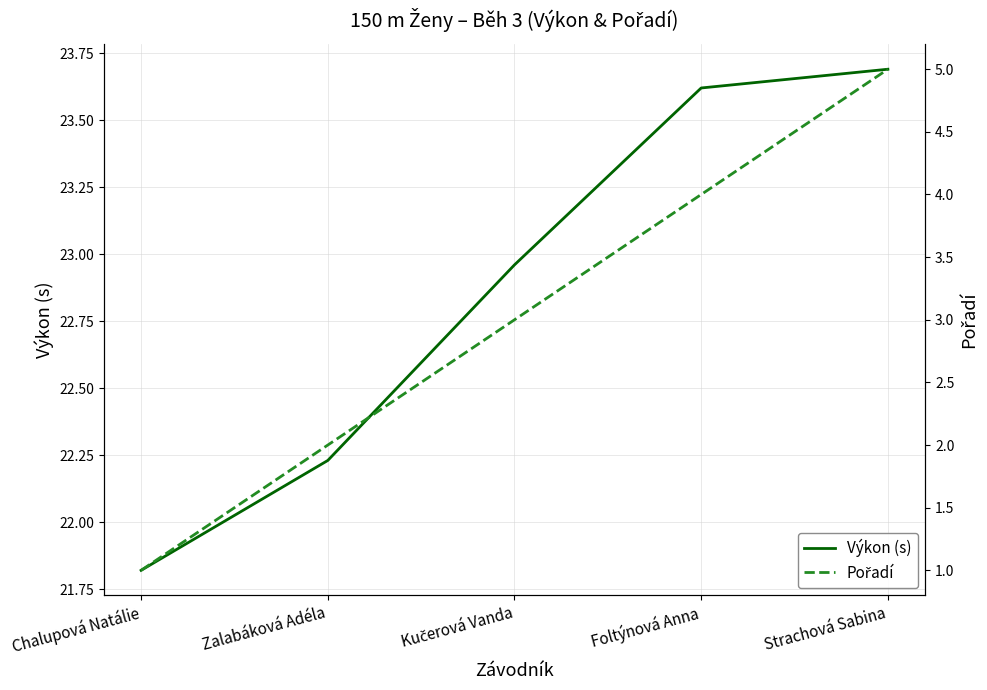

At which label is Pořadí closest to 3?

Kučerová Vanda